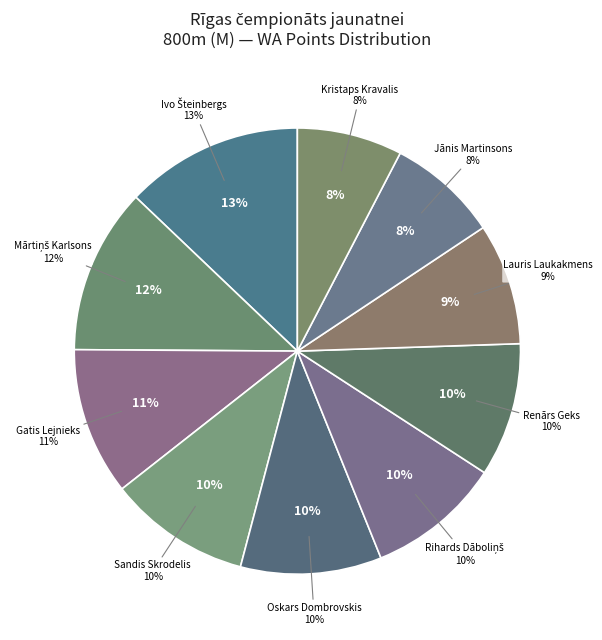

Does any single category account for the majority?

No